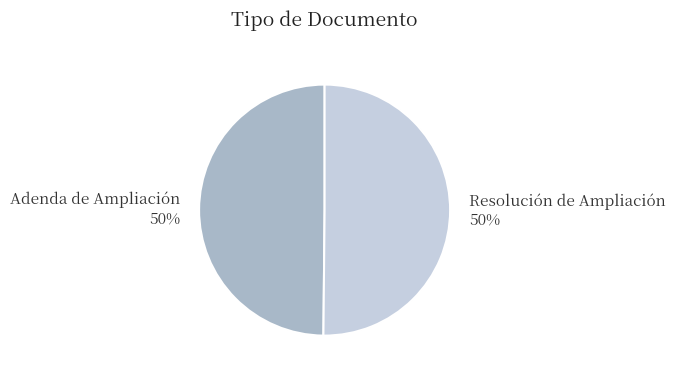

Do Resolución de Ampliación and Adenda de Ampliación together represent more than half of the pie?

Yes